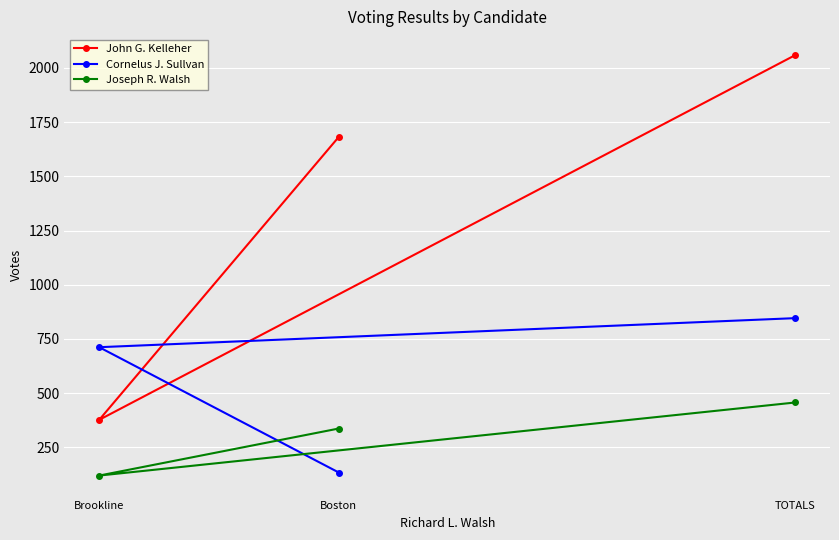

How many distinct data groups are displayed?

3